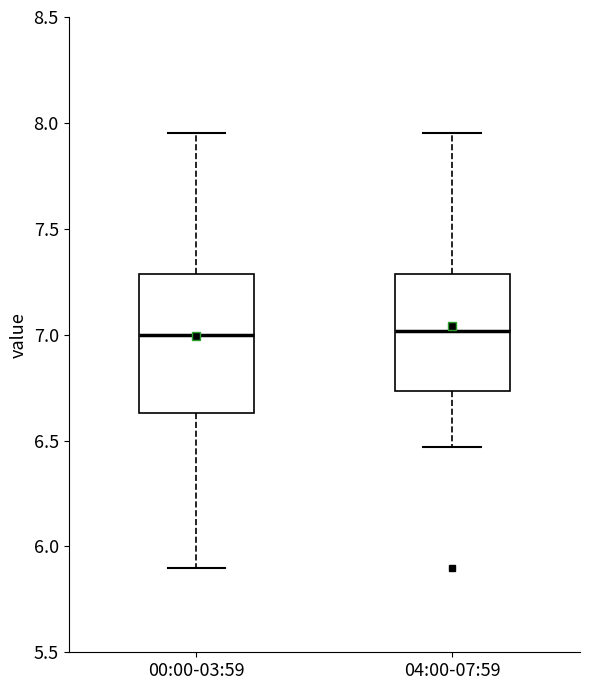

Where does the upper whisker of the box for 00:00-03:59 end on the y-axis? The values are not printed on the chart, so give them approximately, as read against the axis.

7.95